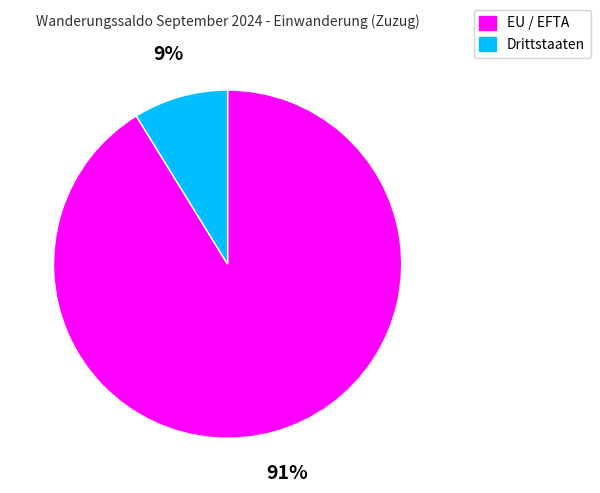

To the nearest percent, what is the difference between the largest and smallest slice percentages?

82%